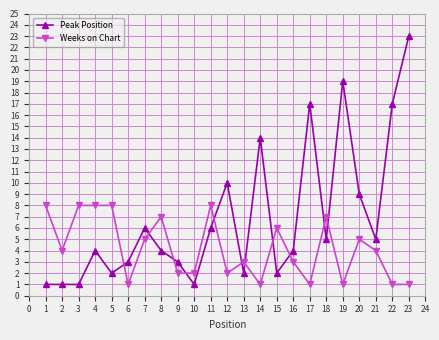

Is the value of Peak Position at 9 greater than the value of Weeks on Chart at 14?

Yes